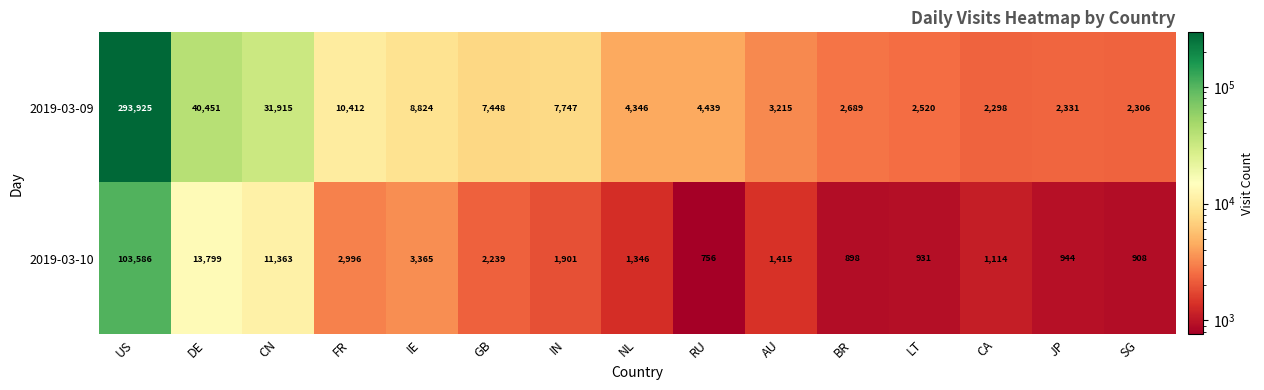

Where is 2019-03-10 nearest to the value 52171?

DE